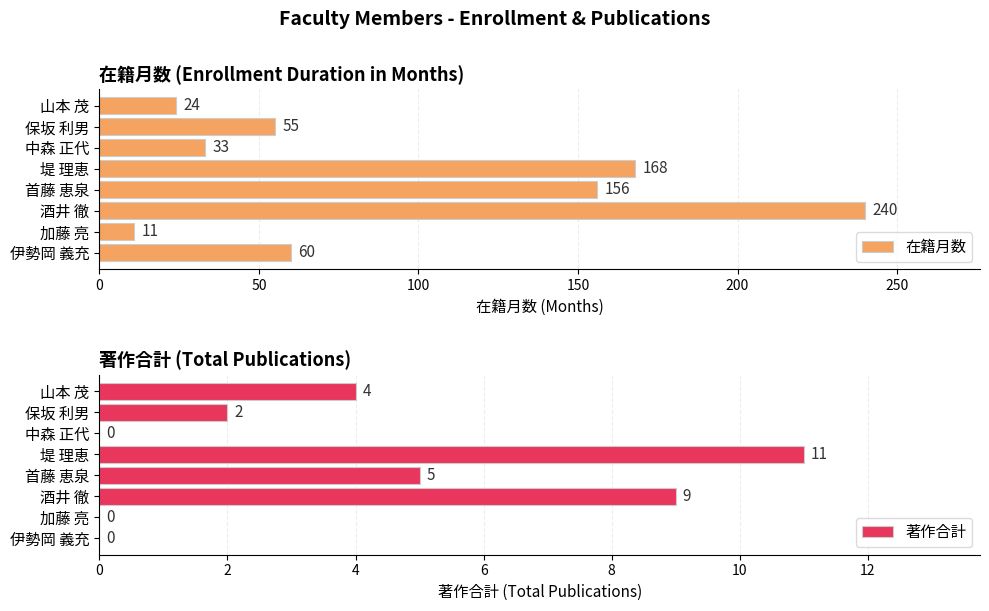

Reading right to left, extract all data points from this chart.

在籍月数: 24	55	33	168	156	240	11	60
著作合計: 4	2	0	11	5	9	0	0